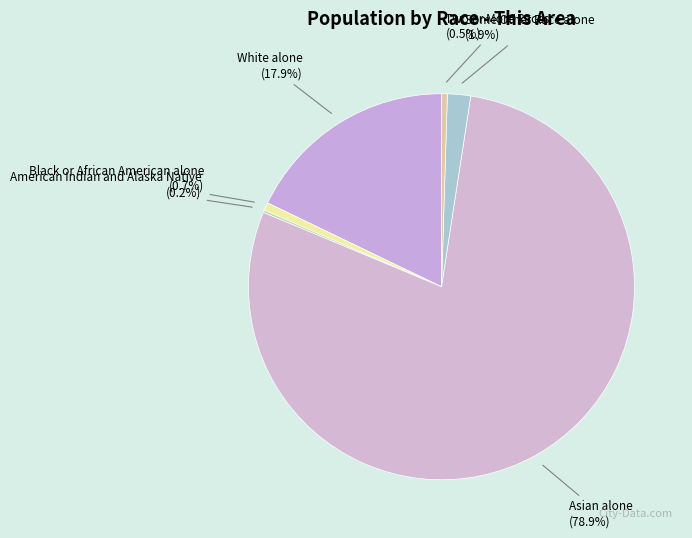

What percentage is the Some Other Race alone slice, to the nearest percent?

2%